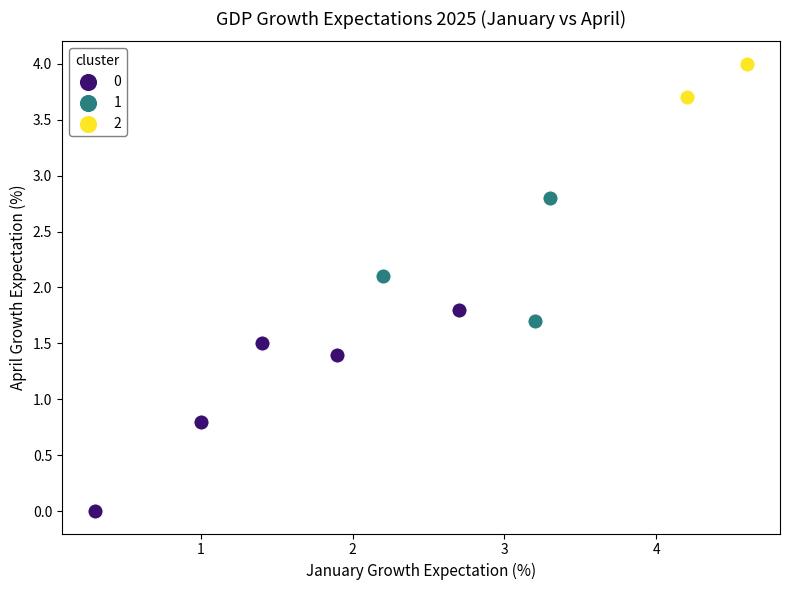

What are all the series names shown in the legend?

0, 1, 2